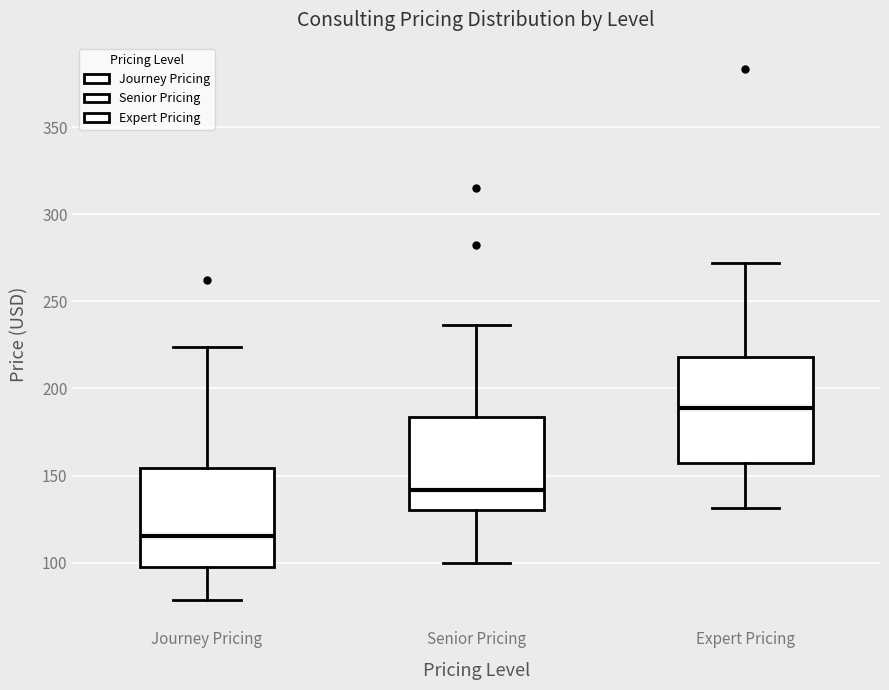

Where does the median line of the box for Expert Pricing sit on the y-axis? The values are not printed on the chart, so give them approximately, as read against the axis.

190